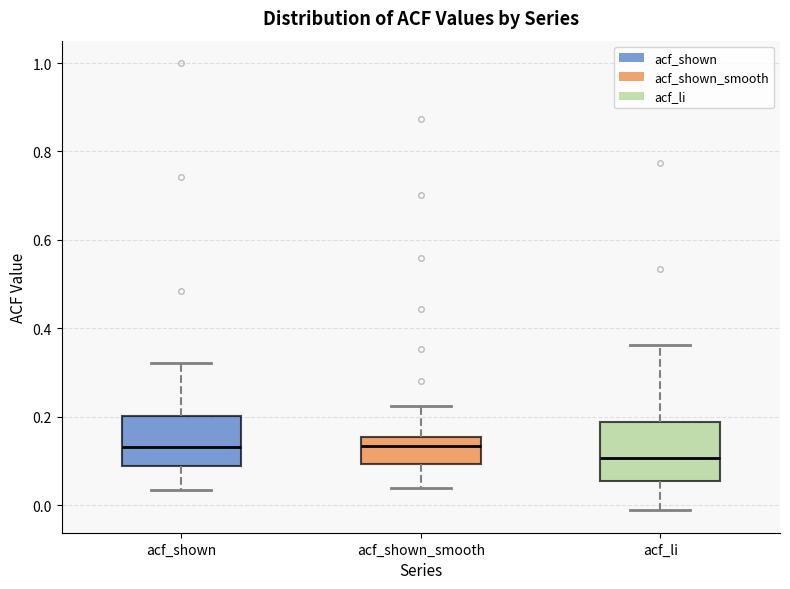

Reading left to right, read every box against the y-axis: the position of its median line, the range the box covers, and the ends of its whiskers. The values are not printed on the chart, so give them approximately, as read against the axis.

acf_shown: median 0.14, box 0.08 to 0.20, whiskers 0.04 to 0.32
acf_shown_smooth: median 0.14, box 0.10 to 0.16, whiskers 0.04 to 0.22
acf_li: median 0.10, box 0.06 to 0.18, whiskers -0.02 to 0.36